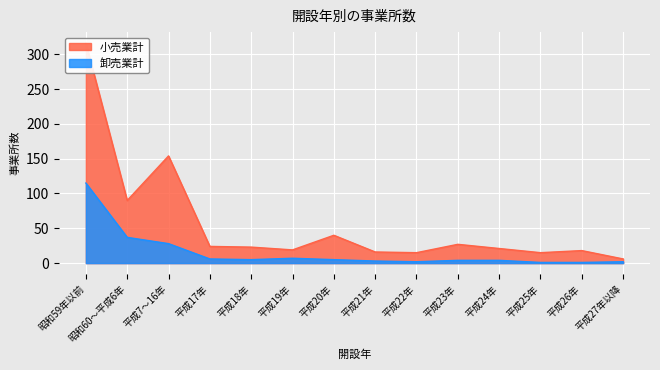

Where does the 小売業計 series first go above 23?

昭和59年以前